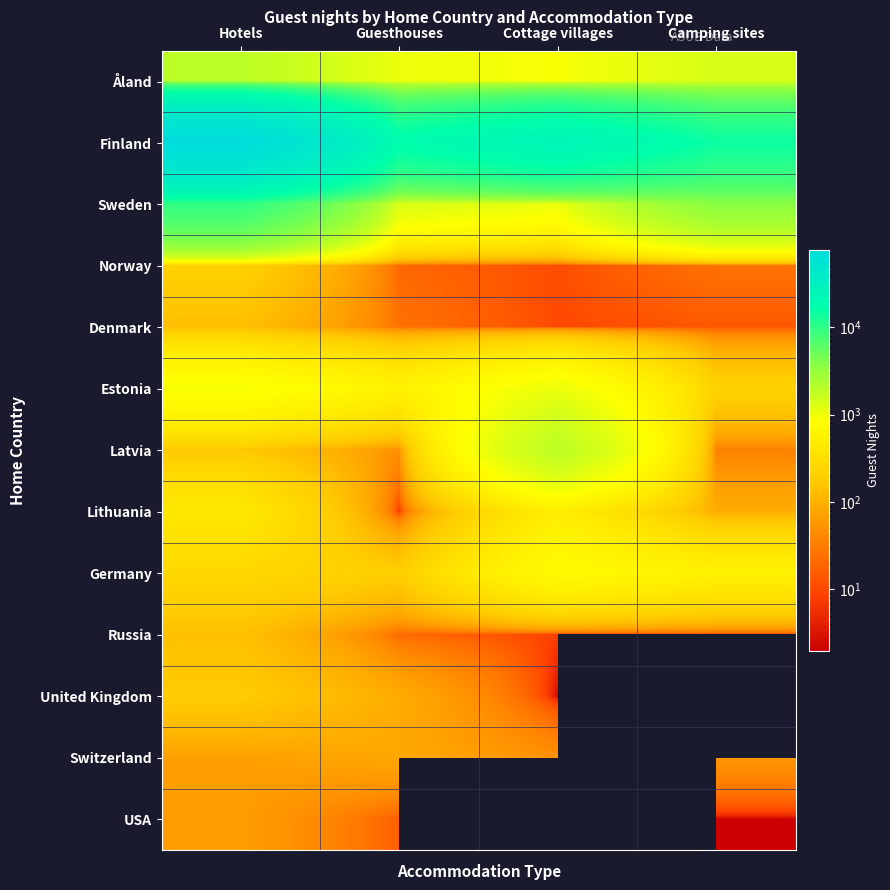

True or false: Germany has a value of 549.0 at Camping sites.

True